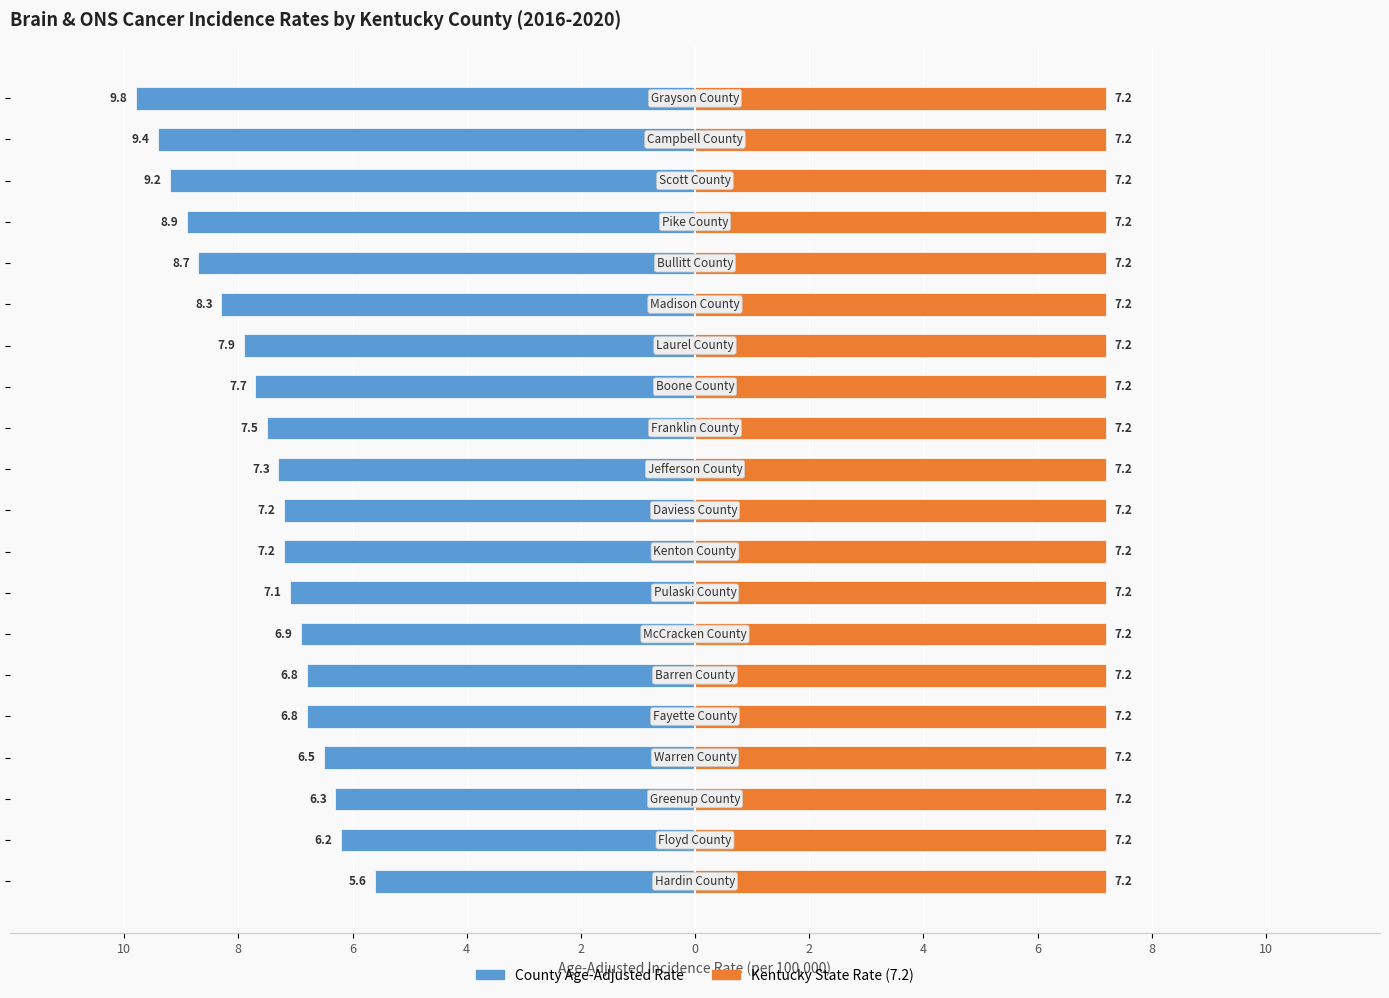

At how many categories does at least one series exceed 0?

20